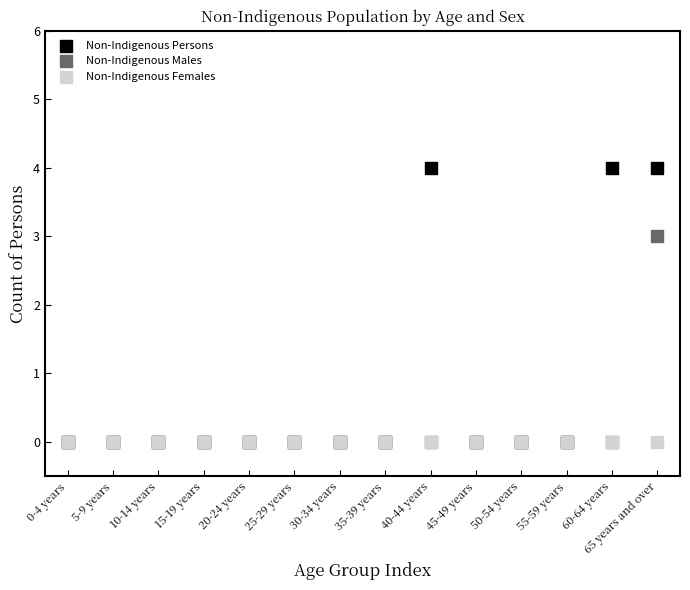

Across all series, what Y value is closest to 2?

3